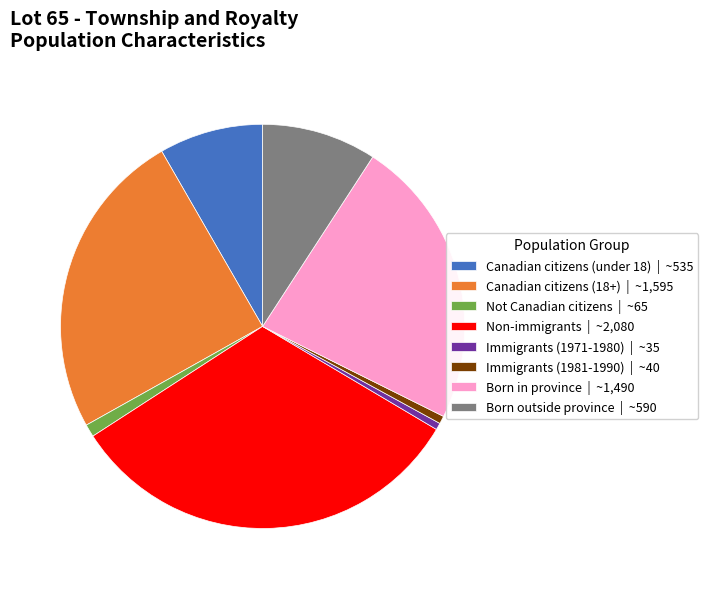

The Not Canadian citizens | ~65 slice represents 11% of the pie. True or false?

False